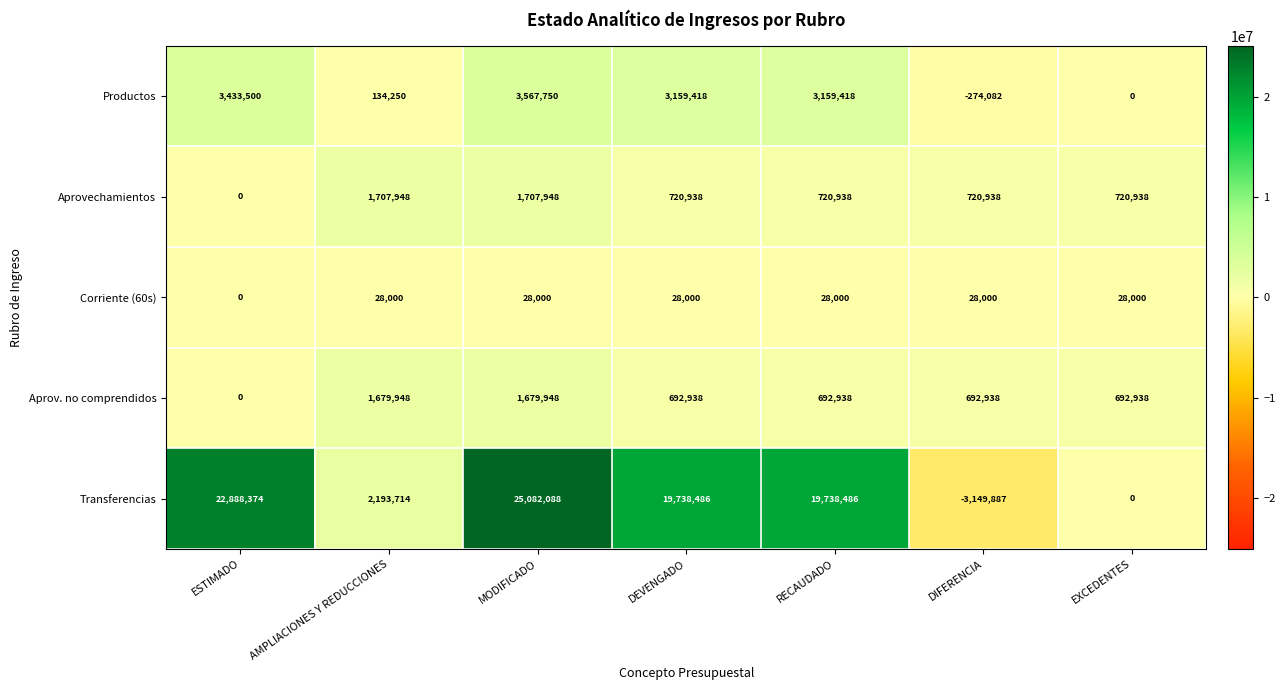

At which label does Aprov. no comprendidos reach its minimum?

ESTIMADO